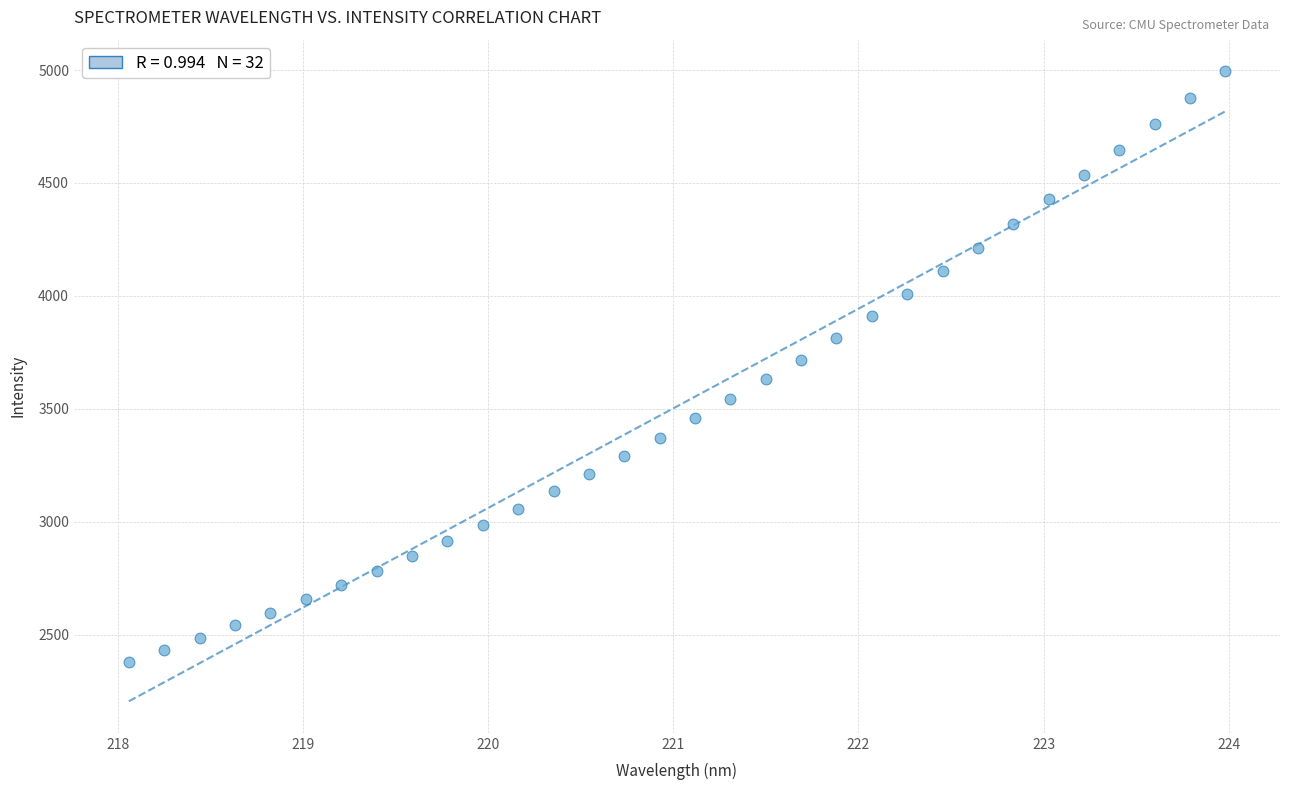

What is the range of X values (max minus min)?

5.9